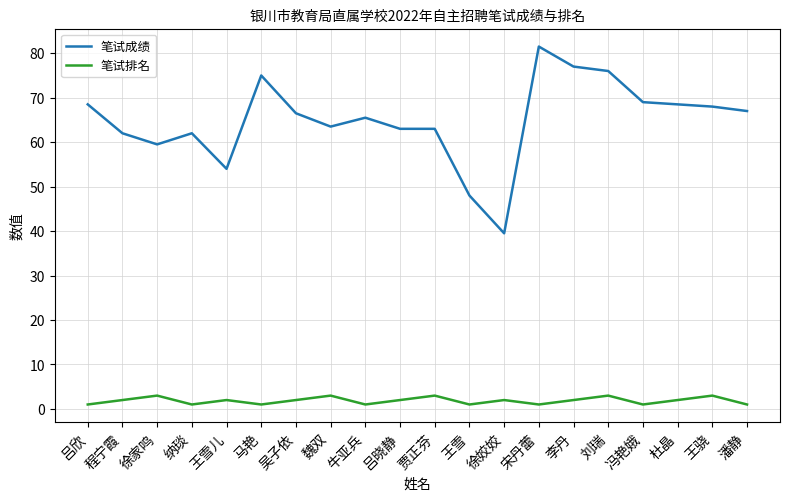

Rank the series by their average value, from highest to lowest.

笔试成绩, 笔试排名